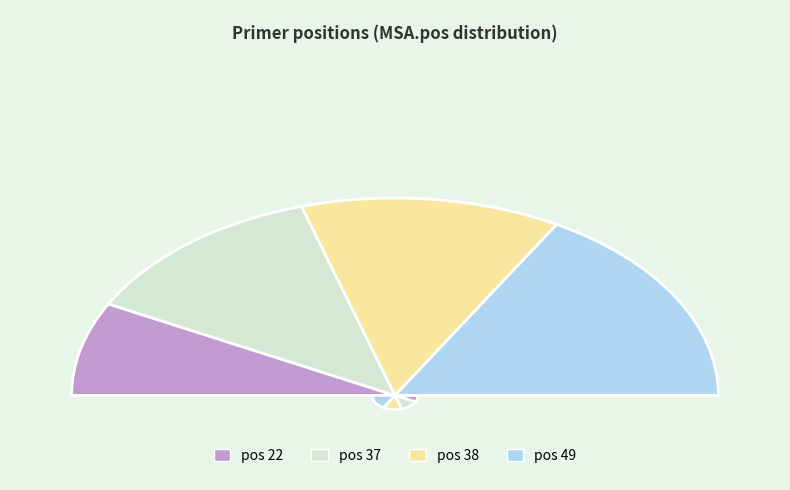

Is 22 the majority of the pie?

No